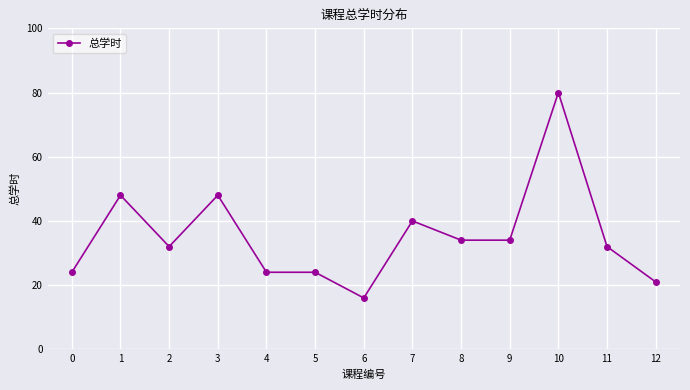

The chart shows a value of 34 at 9. True or false?

True